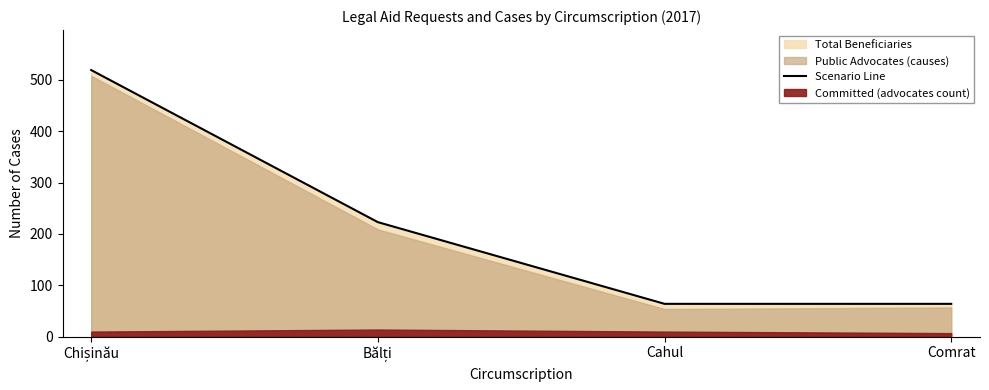

The value at Bălți is 223. True or false?

True